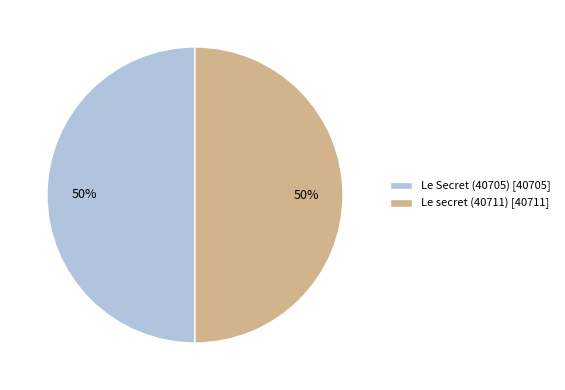

To the nearest percent, what percentage of the pie is Le Secret (40705) [40705]?

50%